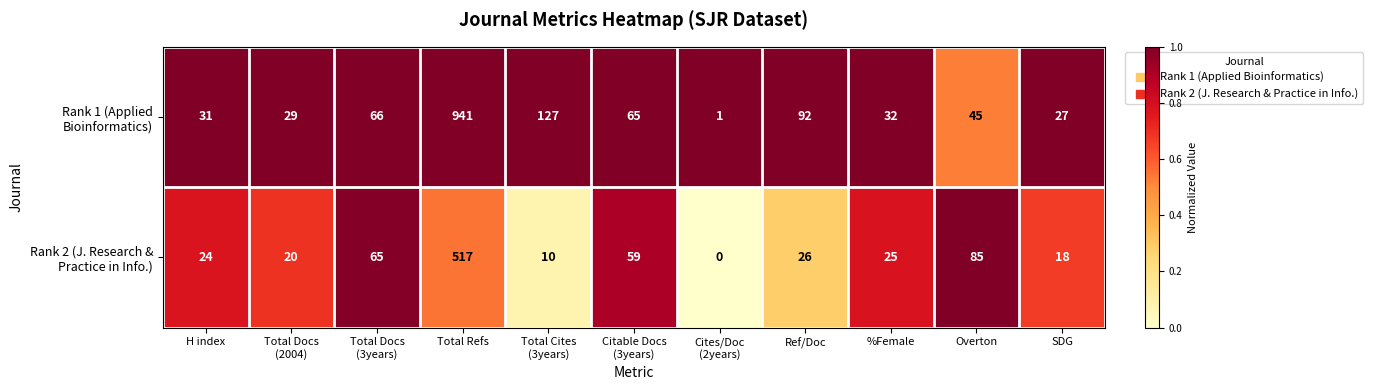

At which category does the chart reach its peak across all series?

Total Refs